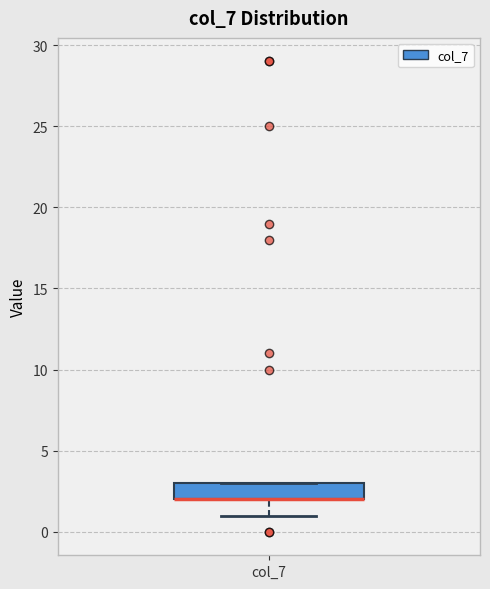

Read this box plot against the y-axis: the position of the median line, the range covered by the box, and the ends of both whiskers. The values are not printed on the chart, so give them approximately, as read against the axis.

median 2 (drawn on the box's lower edge), box 2 to 3, whiskers 1 to 3